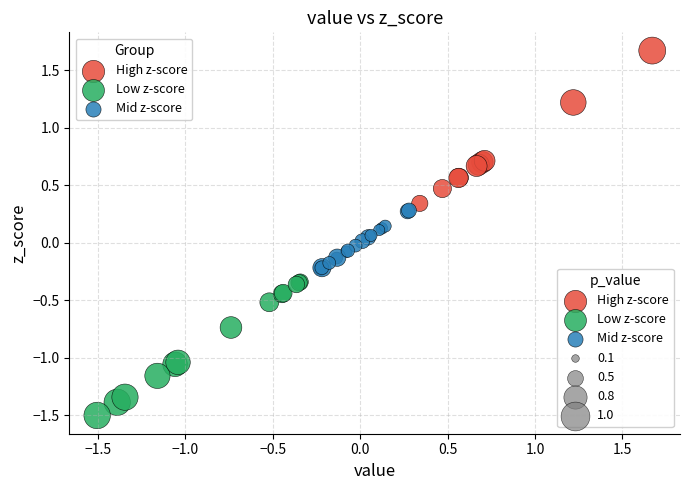

Which series has the largest Y range (max minus min)?

High z-score